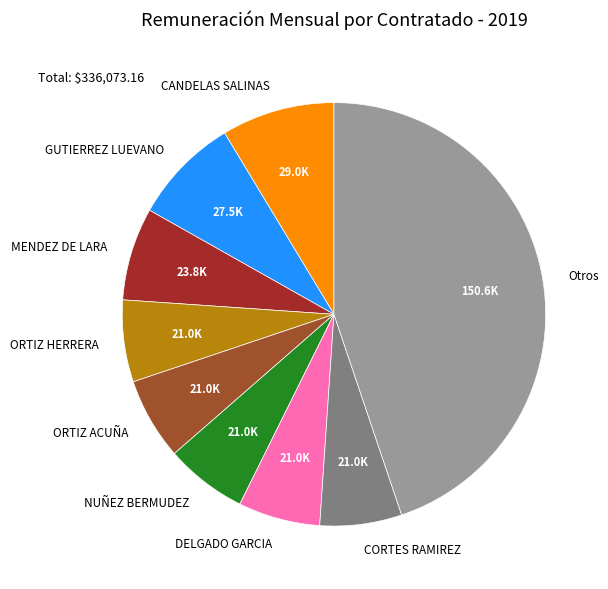

Do CANDELAS SALINAS and NUÑEZ BERMUDEZ together represent more than half of the pie?

No